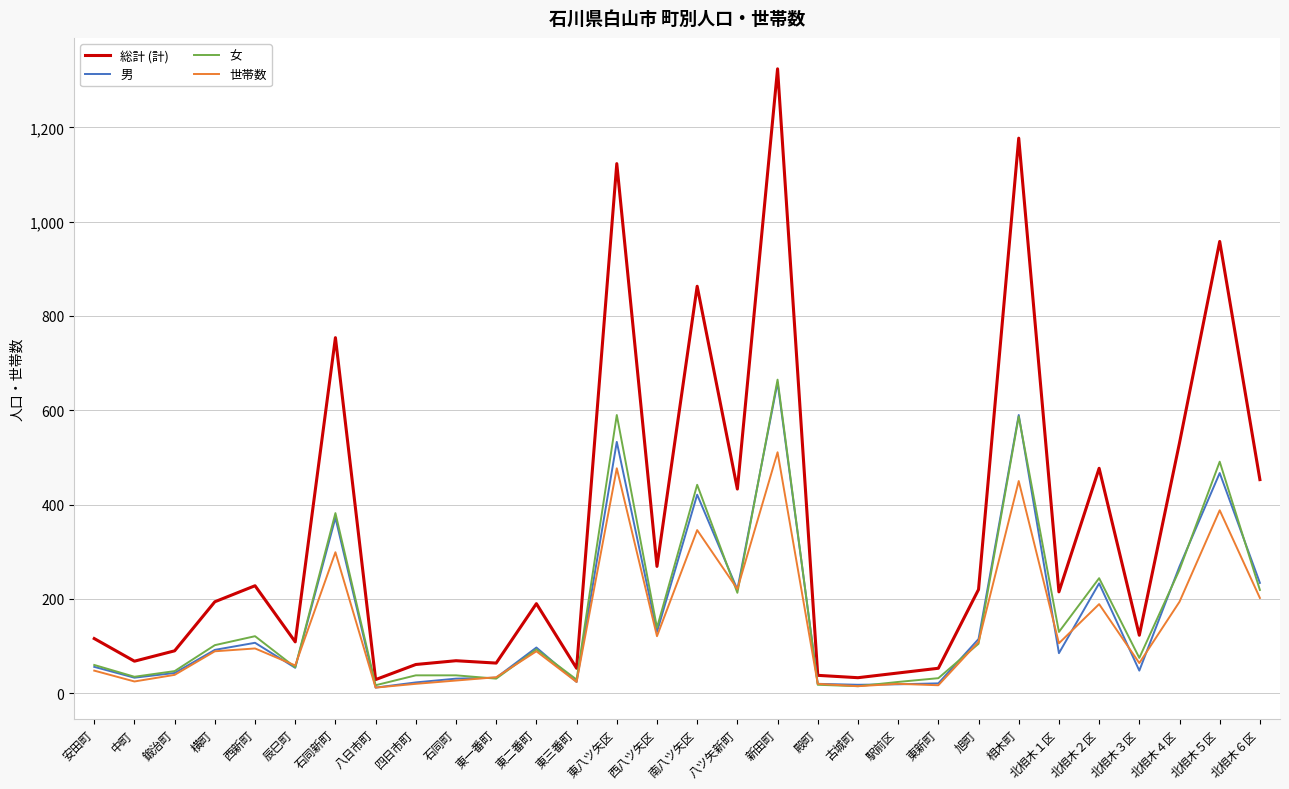

What is the sum of all 男 values?

5059